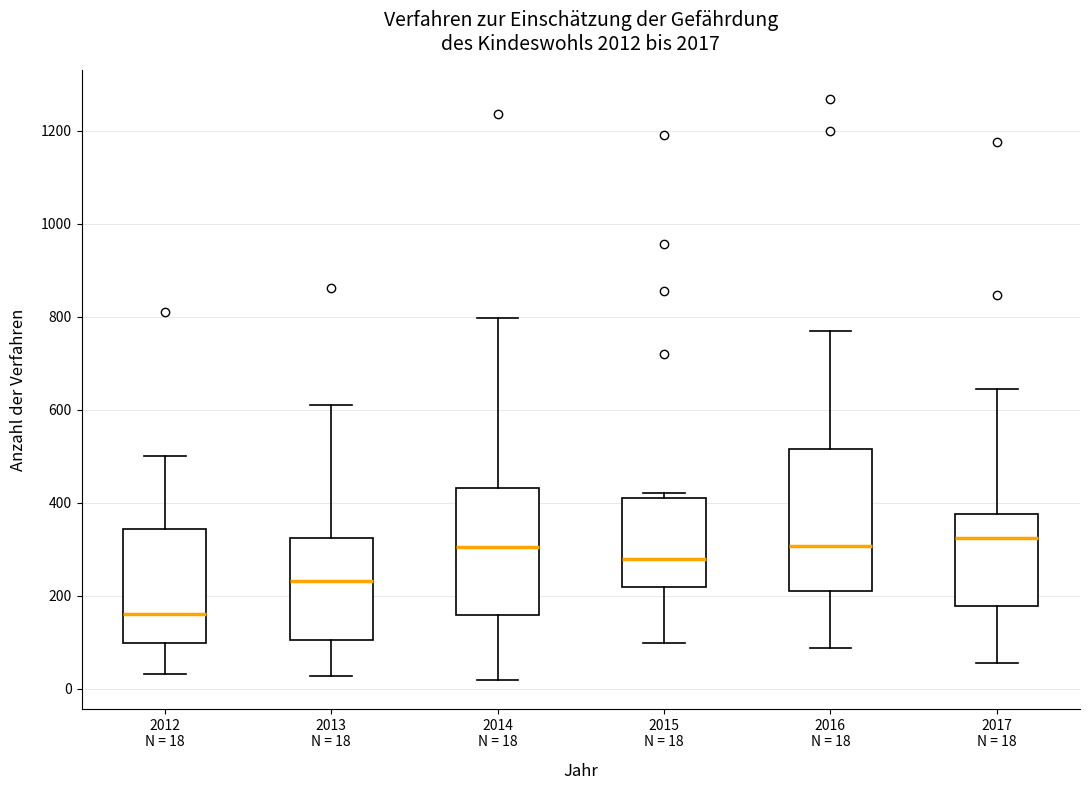

Reading left to right, read every box against the y-axis: the position of its median line, the range the box covers, and the ends of its whiskers. The values are not printed on the chart, so give them approximately, as read against the axis.

2012 N = 18: median 160, box 100 to 340, whiskers 40 to 500
2013 N = 18: median 240, box 100 to 320, whiskers 20 to 620
2014 N = 18: median 300, box 160 to 440, whiskers 20 to 800
2015 N = 18: median 280, box 220 to 420, whiskers 100 to 420 (just above the box's upper edge)
2016 N = 18: median 300, box 220 to 520, whiskers 80 to 760
2017 N = 18: median 320, box 180 to 380, whiskers 60 to 640